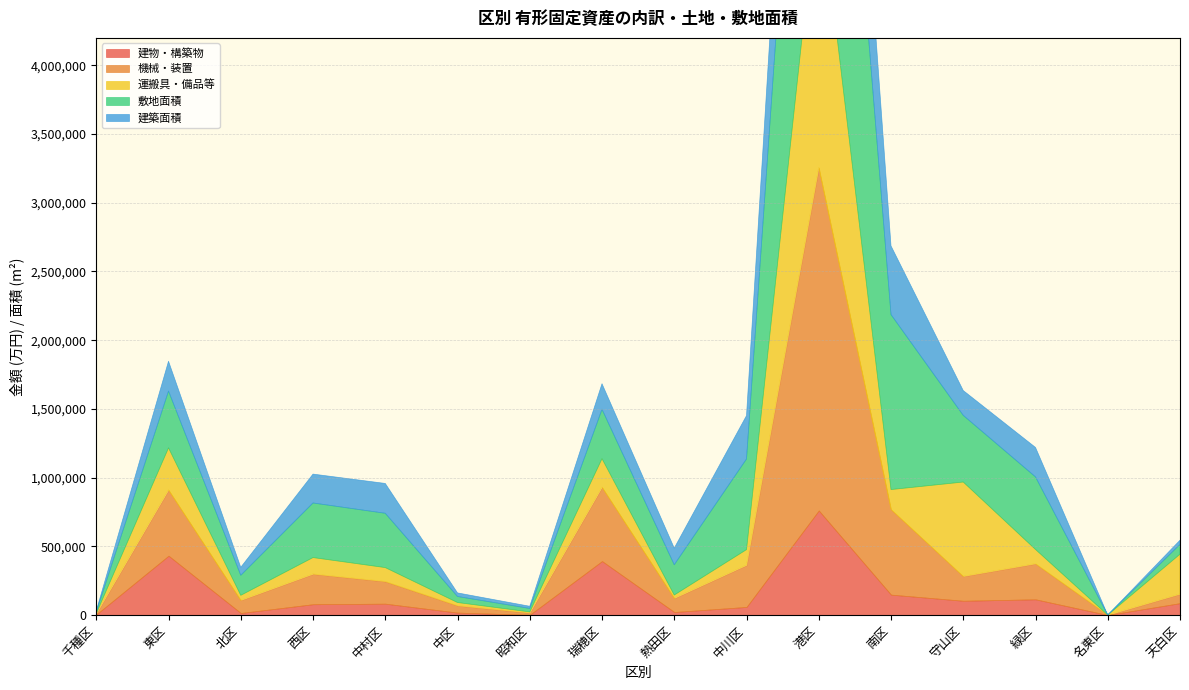

True or false: 建物・構築物 and 機械・装置 cross at least once.

False